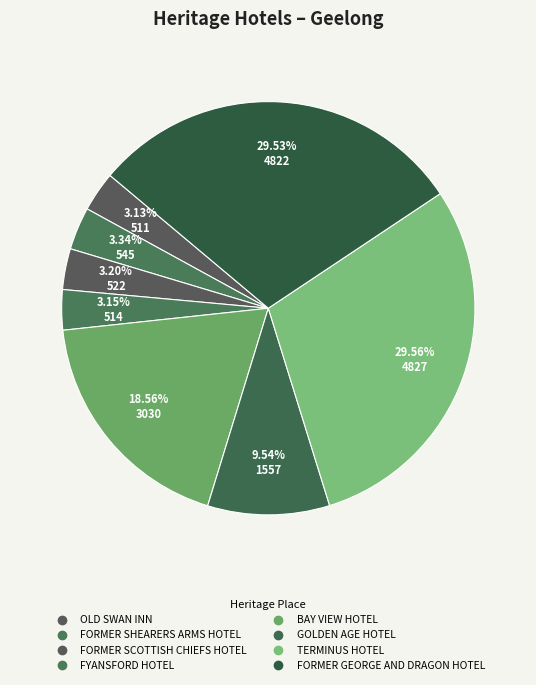

How many slices are in this pie chart?

8